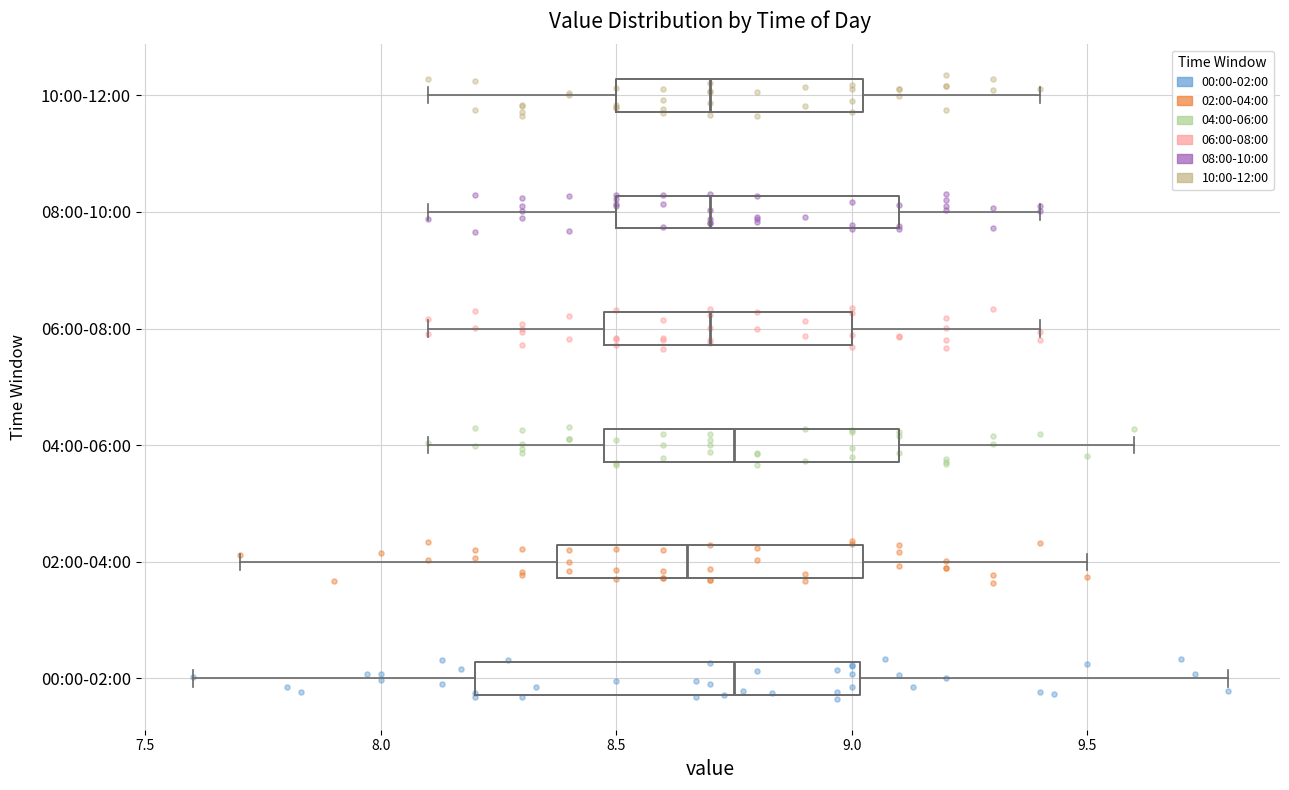

Reading bottom to top, read every box against the x-axis: the position of its median line, the range the box covers, and the ends of its whiskers. The values are not printed on the chart, so give them approximately, as read against the axis.

00:00-02:00: median 8.75, box 8.20 to 9.00, whiskers 7.60 to 9.80
02:00-04:00: median 8.65, box 8.40 to 9.05, whiskers 7.70 to 9.50
04:00-06:00: median 8.75, box 8.50 to 9.10, whiskers 8.10 to 9.60
06:00-08:00: median 8.70, box 8.50 to 9.00, whiskers 8.10 to 9.40
08:00-10:00: median 8.70, box 8.50 to 9.10, whiskers 8.10 to 9.40
10:00-12:00: median 8.70, box 8.50 to 9.05, whiskers 8.10 to 9.40